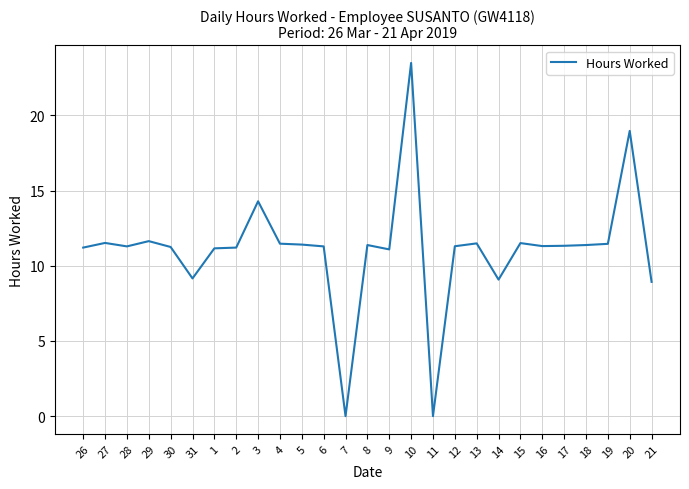

What is the maximum value shown in the chart?

23.5